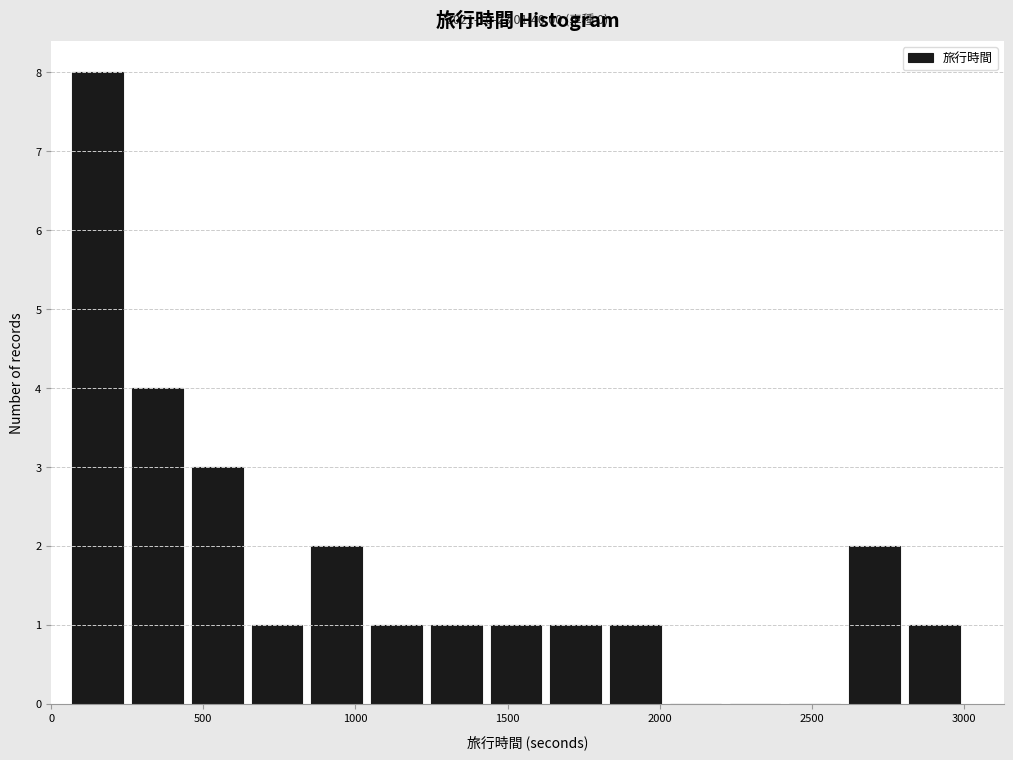

Read against the x-axis, roughly where is the centre of the tallest bar?

150